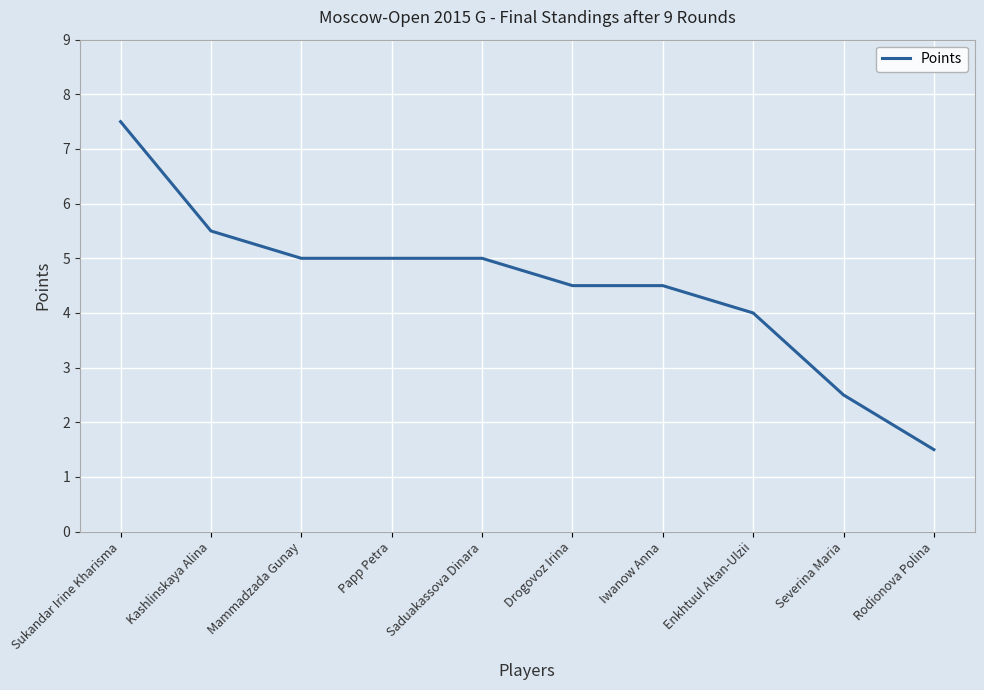

What position from the right is Enkhtuul Altan-Ulzii?

3